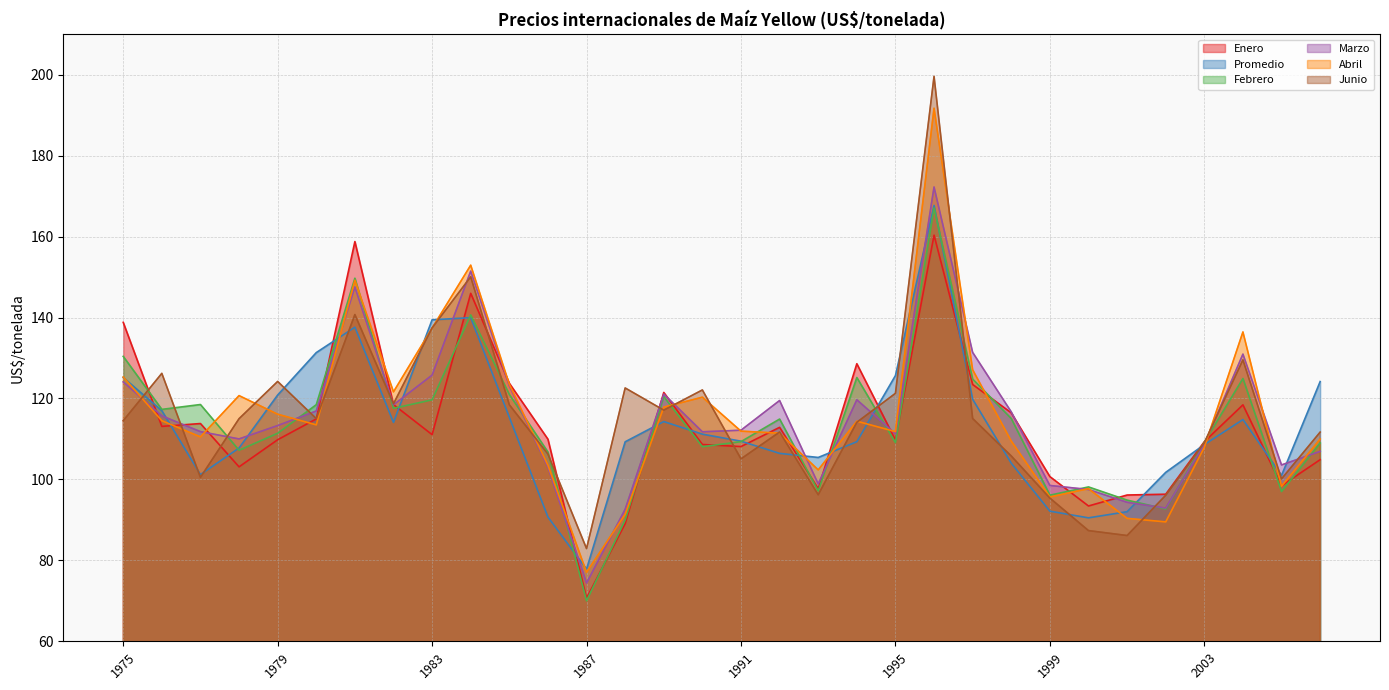

The value of Junio at 1977 is 100.5. True or false?

True